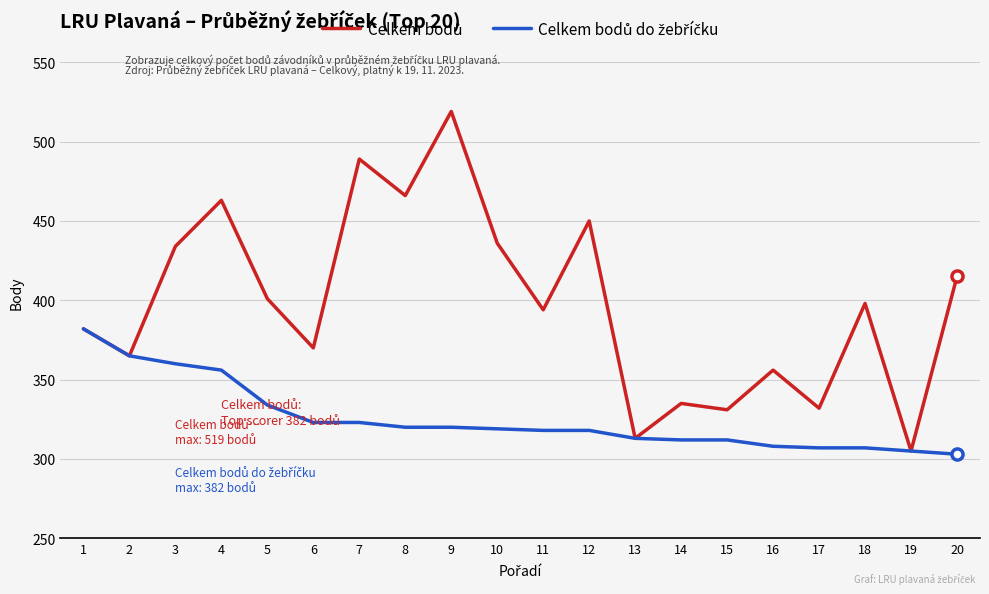

Which category has the highest value across all series?

9